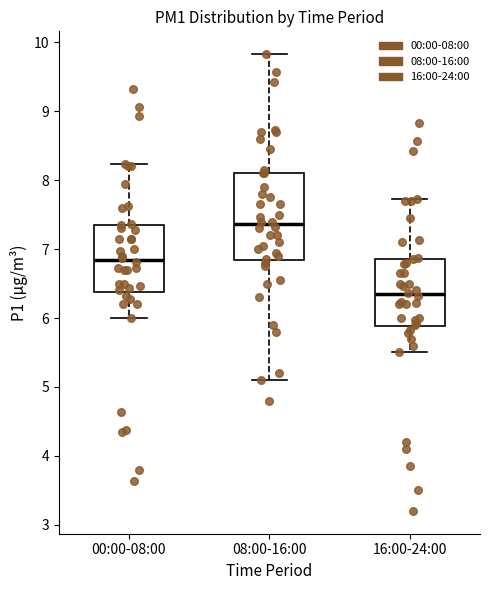

Which box is the tallest, from its lower edge to its upper edge?

08:00-16:00